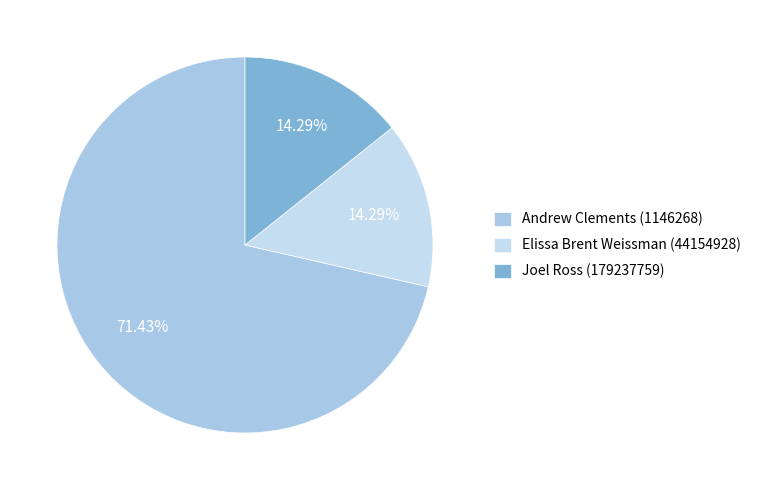

How many slices are in this pie chart?

3